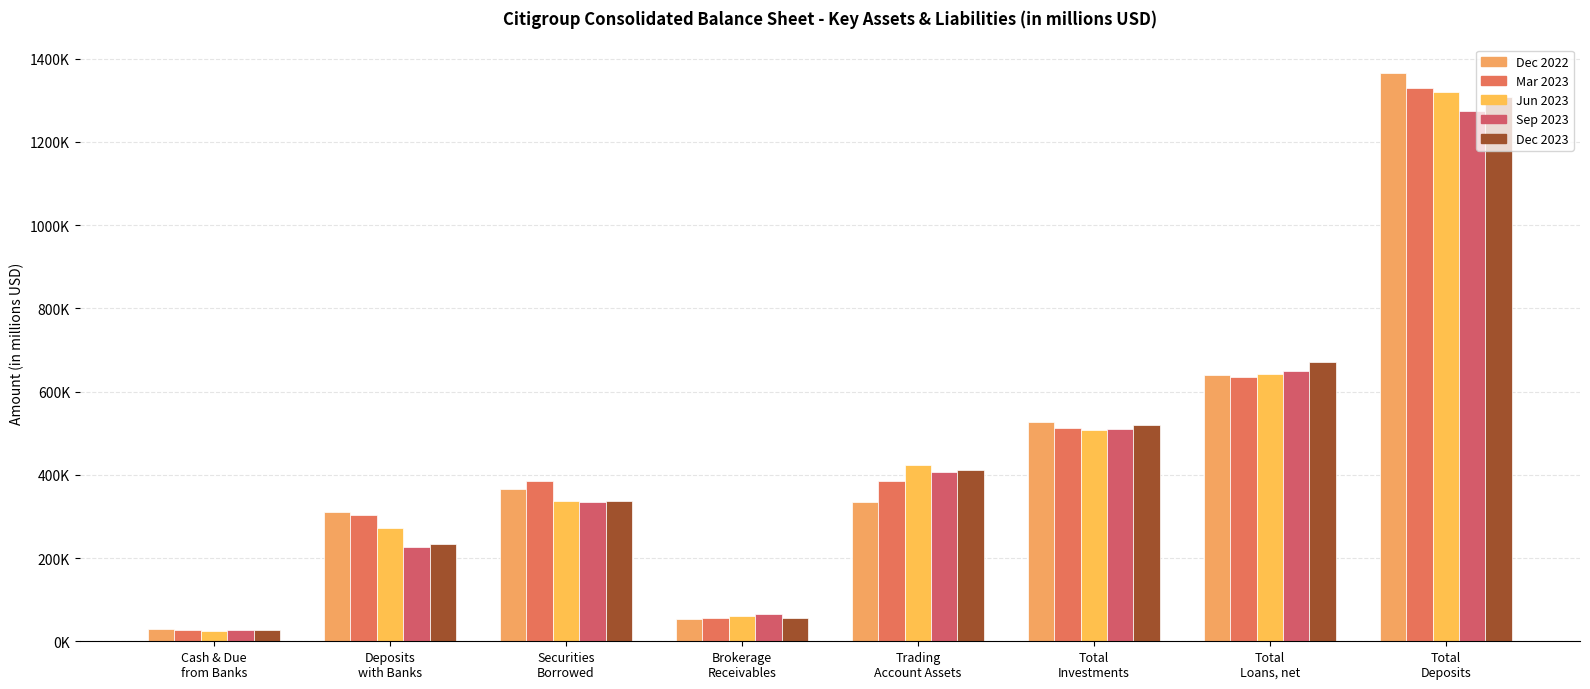

List the labels in order of Mar 2023 value, largest first.

Total
Deposits, Total
Loans, net, Total
Investments, Securities
Borrowed, Trading
Account Assets, Deposits
with Banks, Brokerage
Receivables, Cash & Due
from Banks